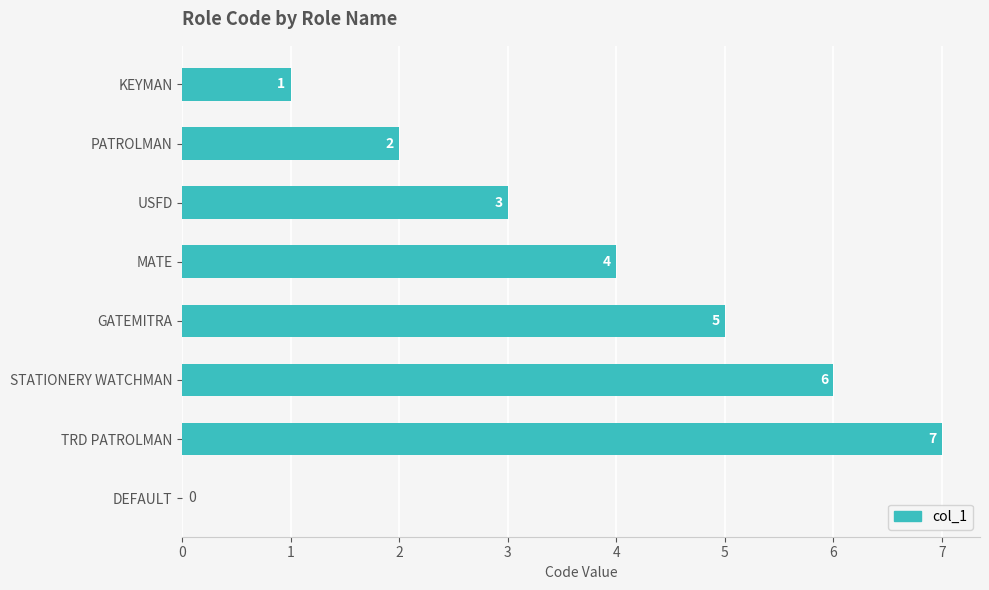

At which category does the chart reach its peak across all series?

TRD PATROLMAN